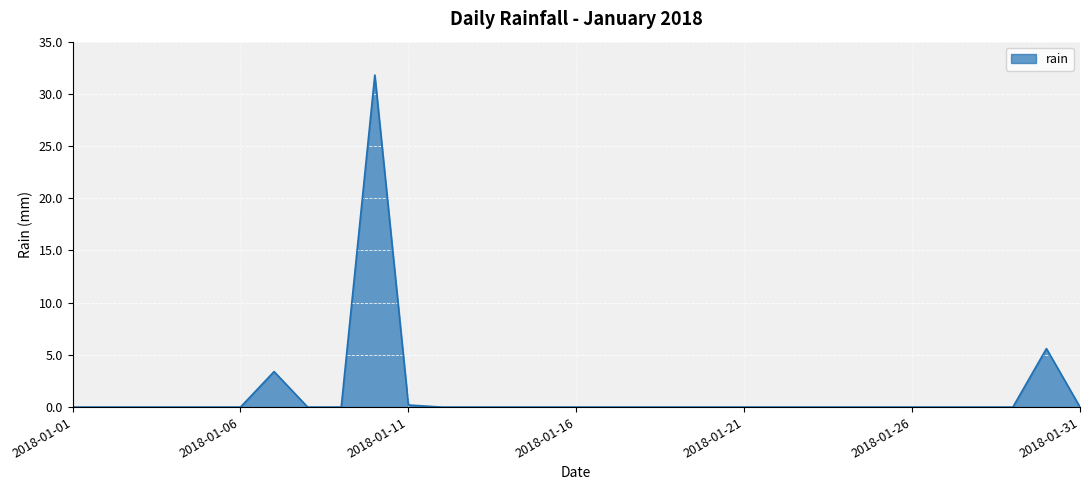

Does the chart have visible grid lines?

Yes